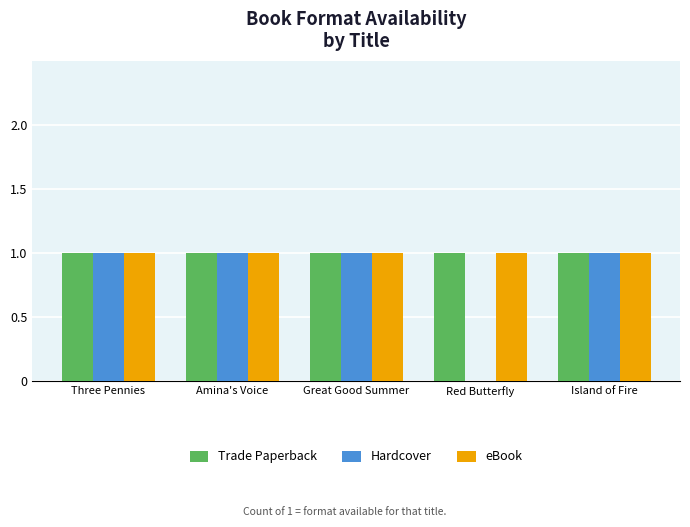

The value of eBook at Red Butterfly is 1. True or false?

True